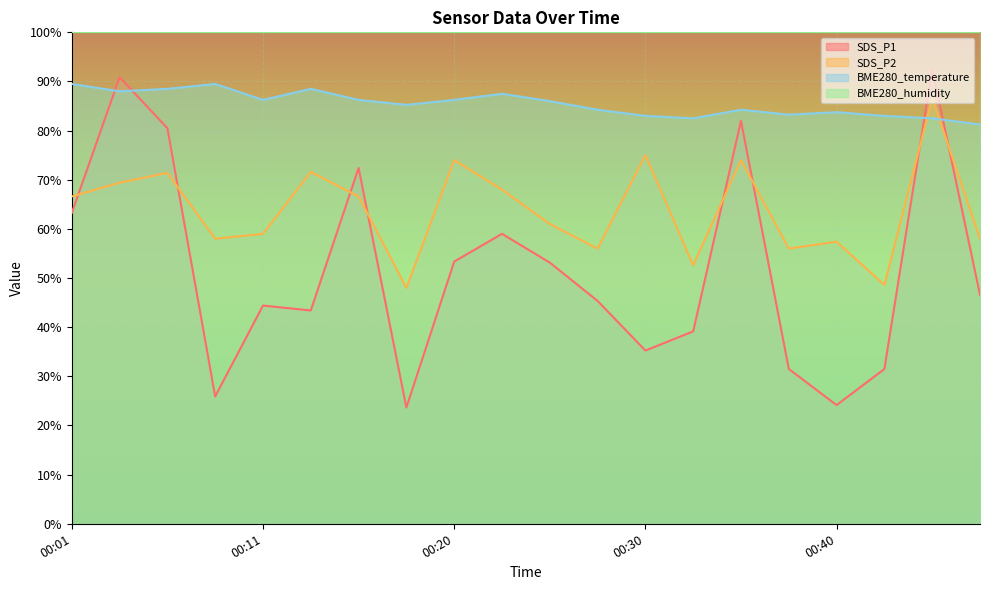

Between 00:15 and 00:37, which series saw the biggest shift?

SDS_P1